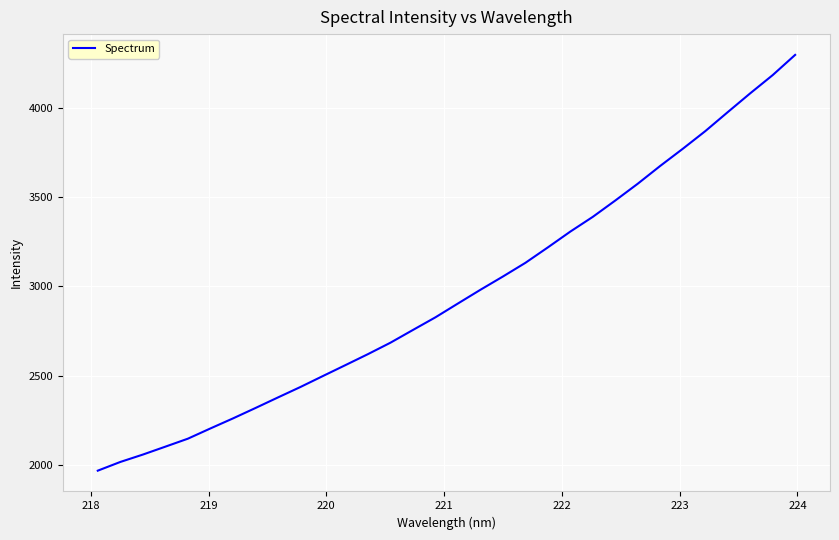

What is the smallest value displayed?

1968.1